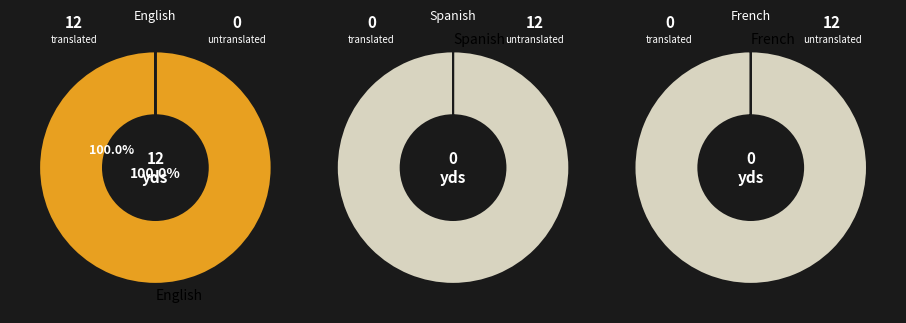

How many segments does this pie chart have?

3